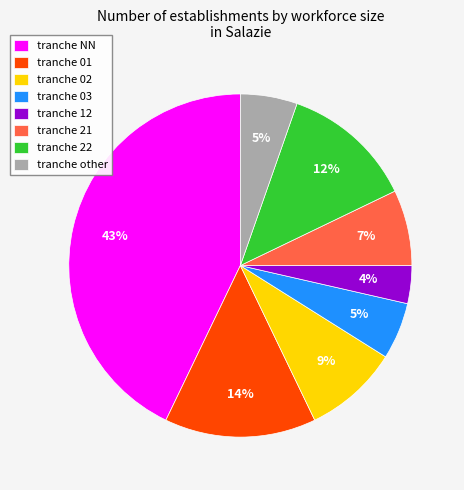

Does any single category account for the majority?

No